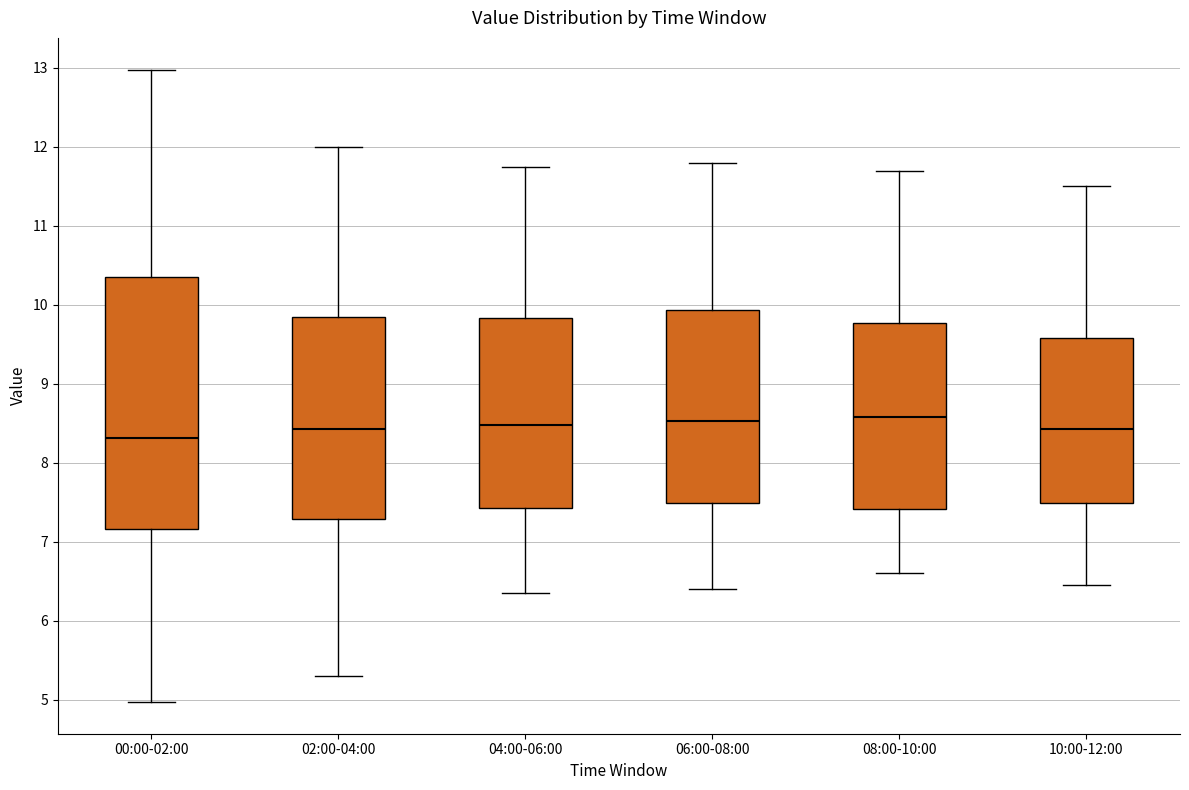

Reading left to right, transcribe this box plot: for each box, give where its median line is, the range the box spans, and where its two whiskers end, as read against the y-axis. The values are not printed on the chart, so give them approximately, as read against the axis.

00:00-02:00: median 8.3, box 7.2 to 10.4, whiskers 5.0 to 13.0
02:00-04:00: median 8.4, box 7.3 to 9.9, whiskers 5.3 to 12.0
04:00-06:00: median 8.5, box 7.4 to 9.8, whiskers 6.4 to 11.8
06:00-08:00: median 8.5, box 7.5 to 9.9, whiskers 6.4 to 11.8
08:00-10:00: median 8.6, box 7.4 to 9.8, whiskers 6.6 to 11.7
10:00-12:00: median 8.4, box 7.5 to 9.6, whiskers 6.5 to 11.5